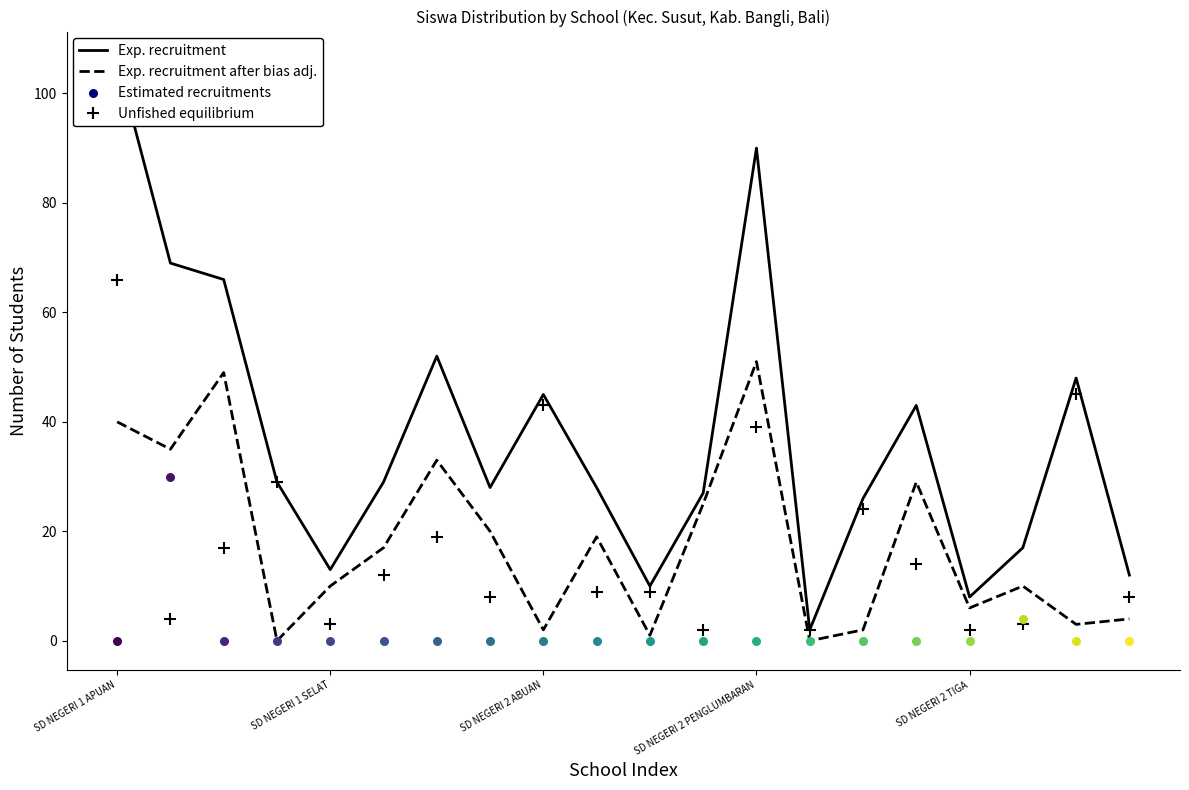

Which series has the widest spread of Y values?

Exp. recruitment